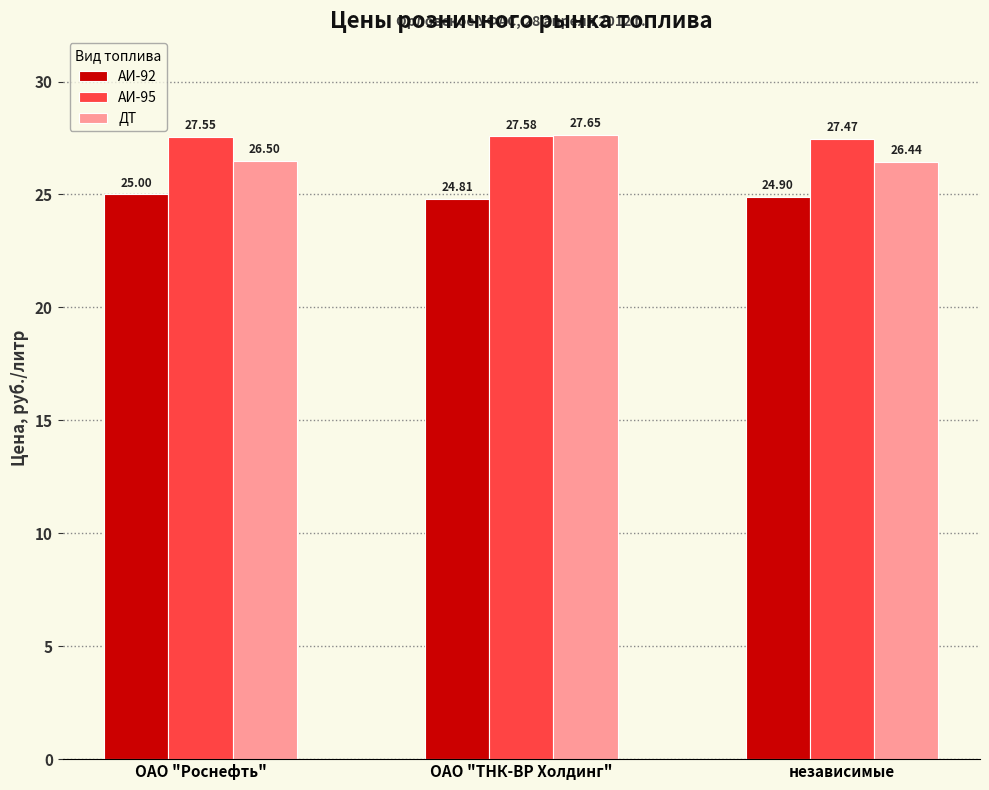

List the series in order of their peak value, lowest first.

АИ-92, АИ-95, ДТ